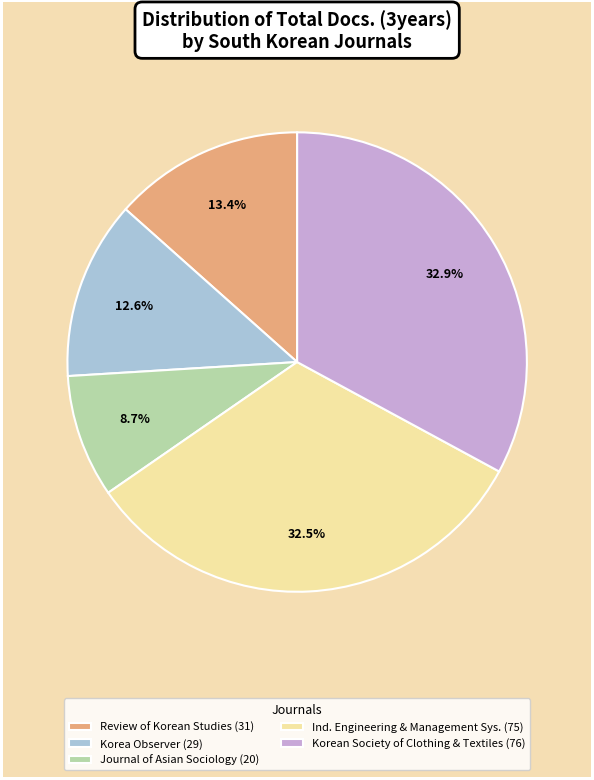

Which slice is the smallest?

Journal of Asian Sociology (20)